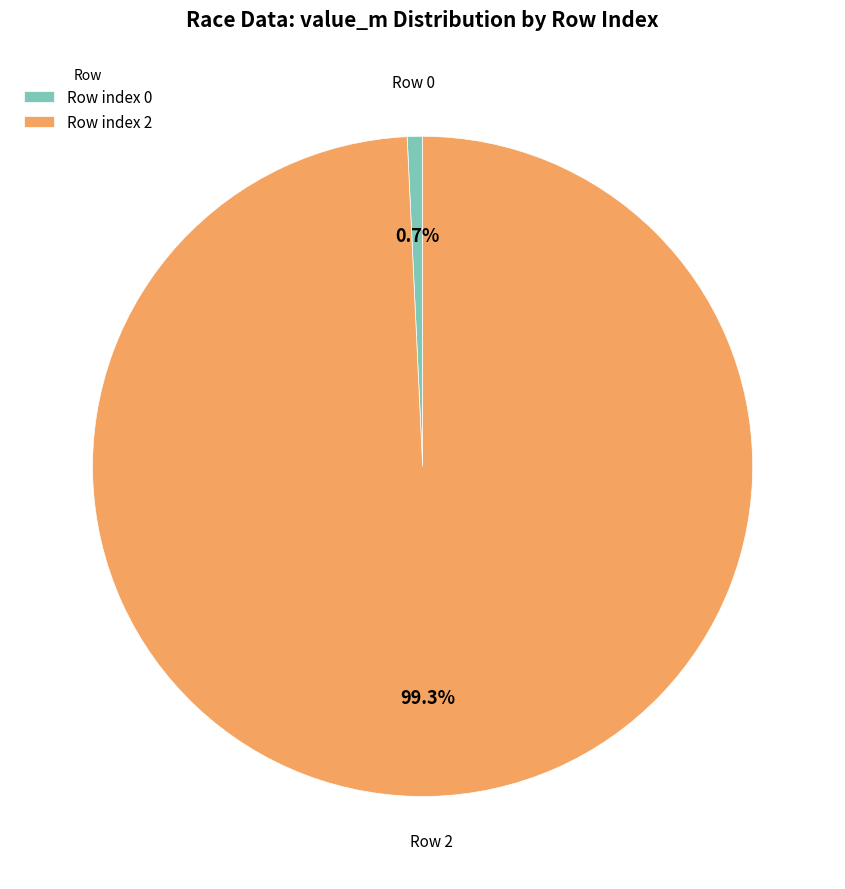

Do Row 0 and Row 2 together represent more than half of the pie?

Yes